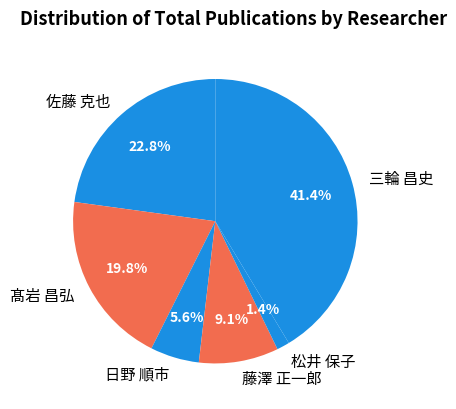

Combined, what portion of the pie is 三輪 昌史 and 髙岩 昌弘?

61.1%